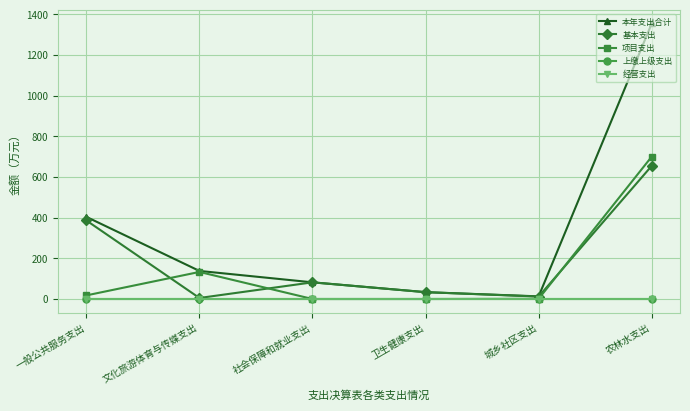

Which series has the widest spread of values?

本年支出合计